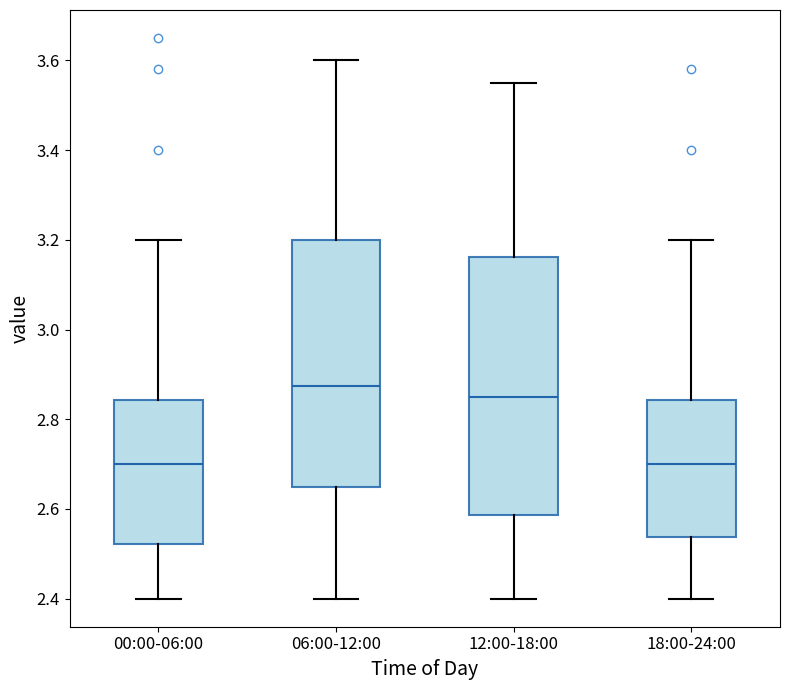

Reading left to right, read every box against the y-axis: the position of its median line, the range the box covers, and the ends of its whiskers. The values are not printed on the chart, so give them approximately, as read against the axis.

00:00-06:00: median 2.70, box 2.52 to 2.84, whiskers 2.40 to 3.20
06:00-12:00: median 2.88, box 2.66 to 3.20, whiskers 2.40 to 3.60
12:00-18:00: median 2.86, box 2.58 to 3.16, whiskers 2.40 to 3.56
18:00-24:00: median 2.70, box 2.54 to 2.84, whiskers 2.40 to 3.20